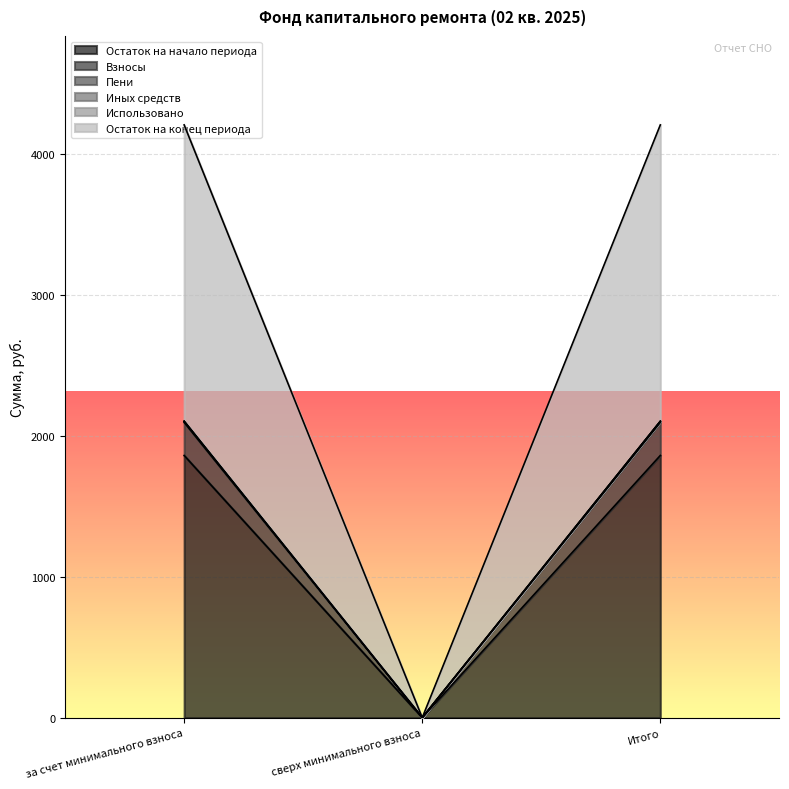

True or false: Остаток на начало периода has a value of 1861.8 at Итого.

True